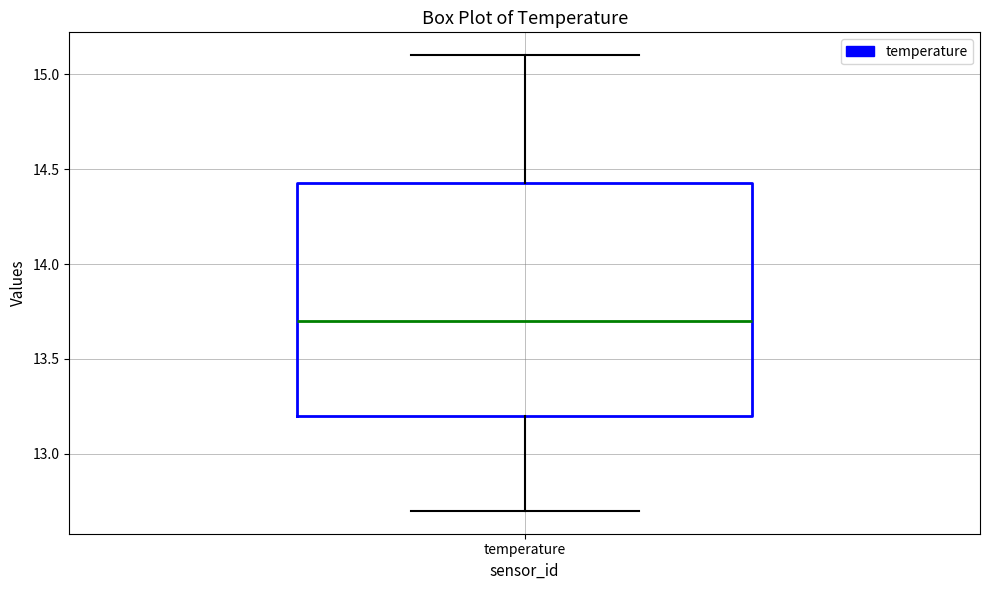

Where does the upper whisker of the box for temperature end on the y-axis? The values are not printed on the chart, so give them approximately, as read against the axis.

15.10